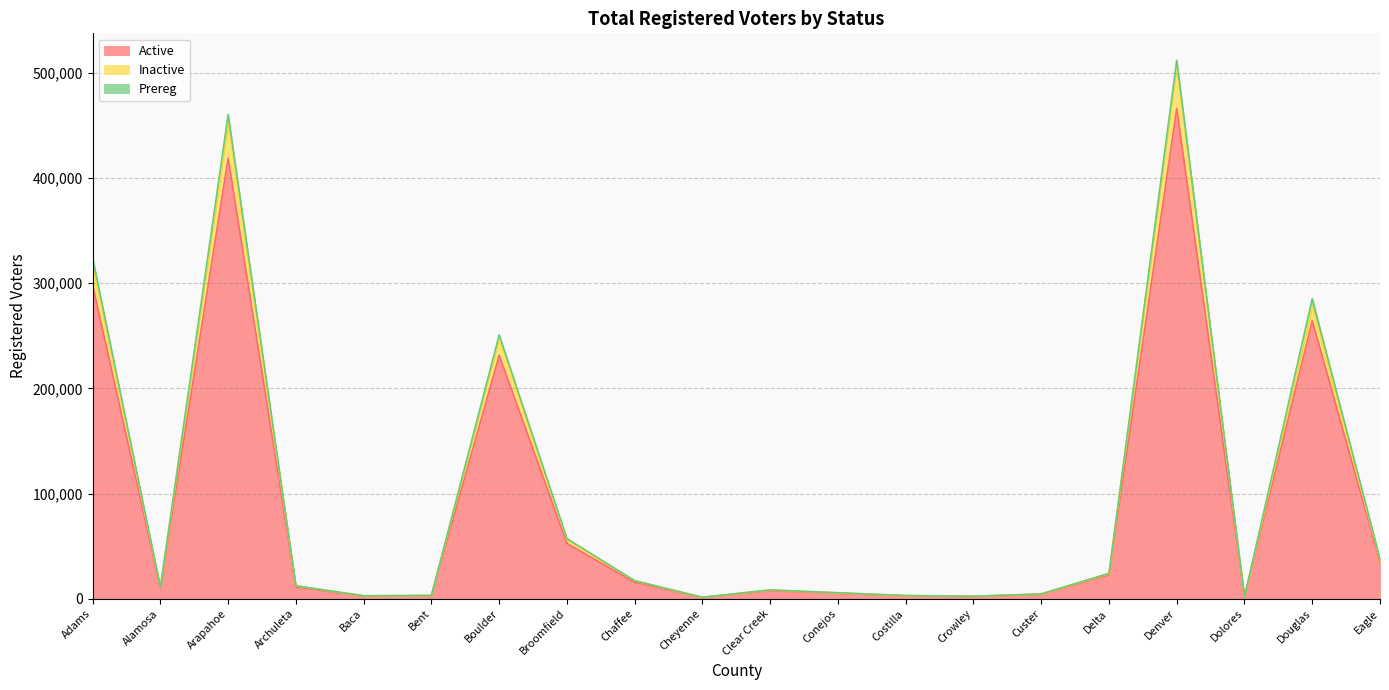

What is the label of the 13th point from the right?

Broomfield